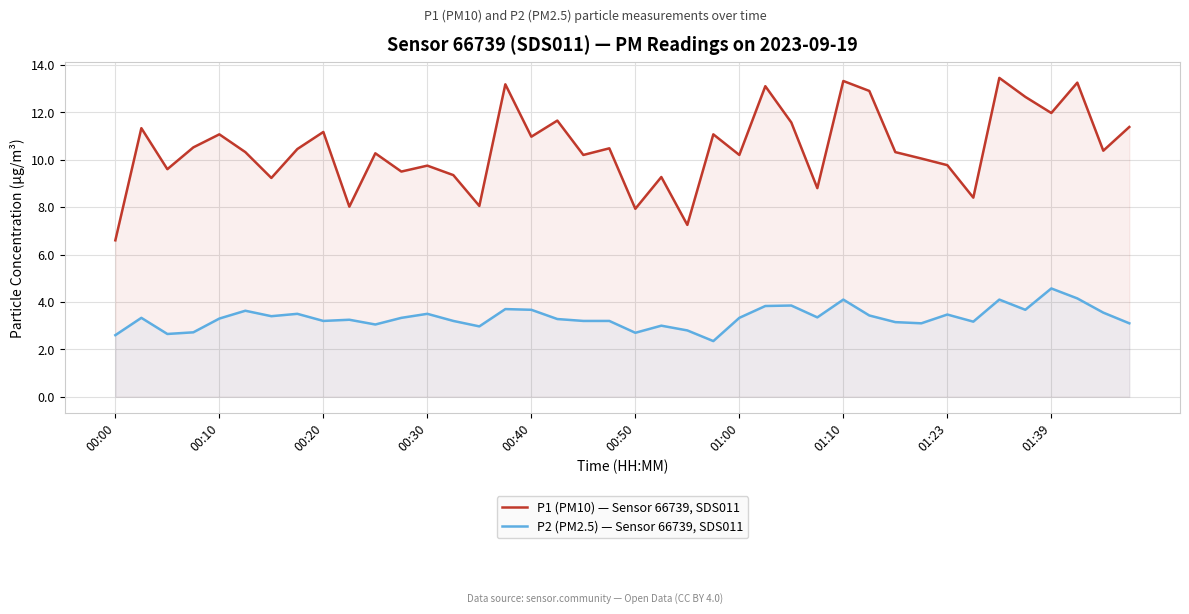

True or false: P2 (PM2.5) — Sensor 66739, SDS011 has a value of 1.3 at 01:00.

False